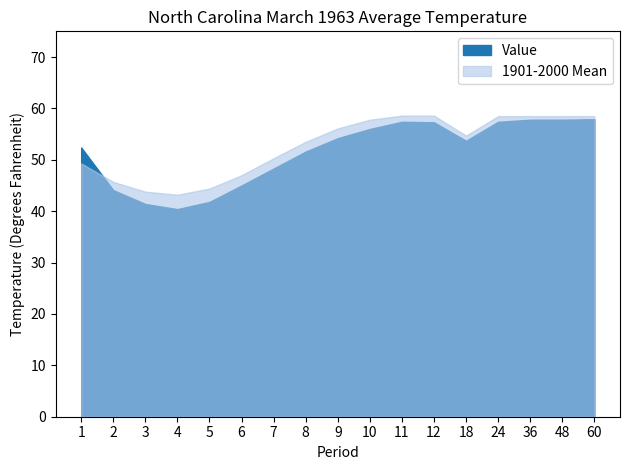

Where is the first local minimum for 1901-2000 Mean?

4